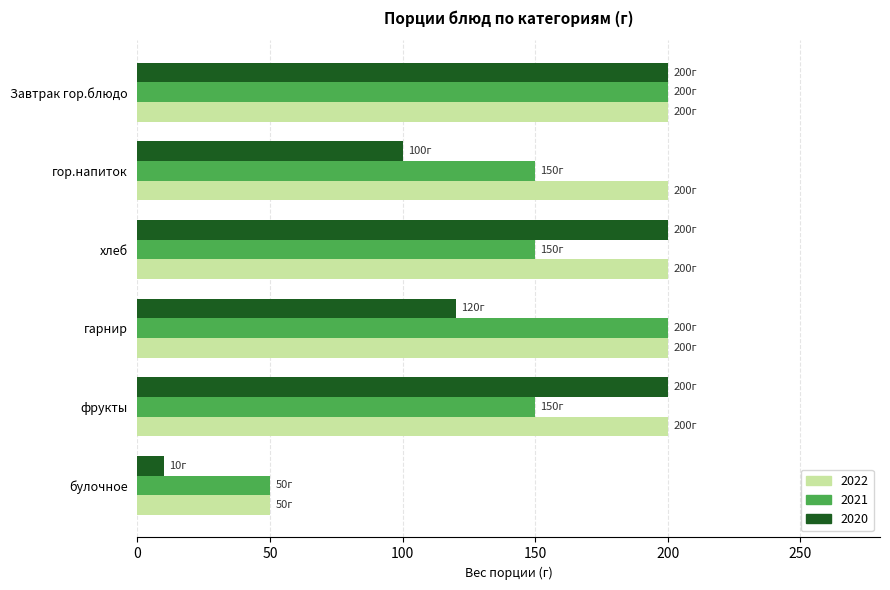

What is the total value across all series at булочное?

110